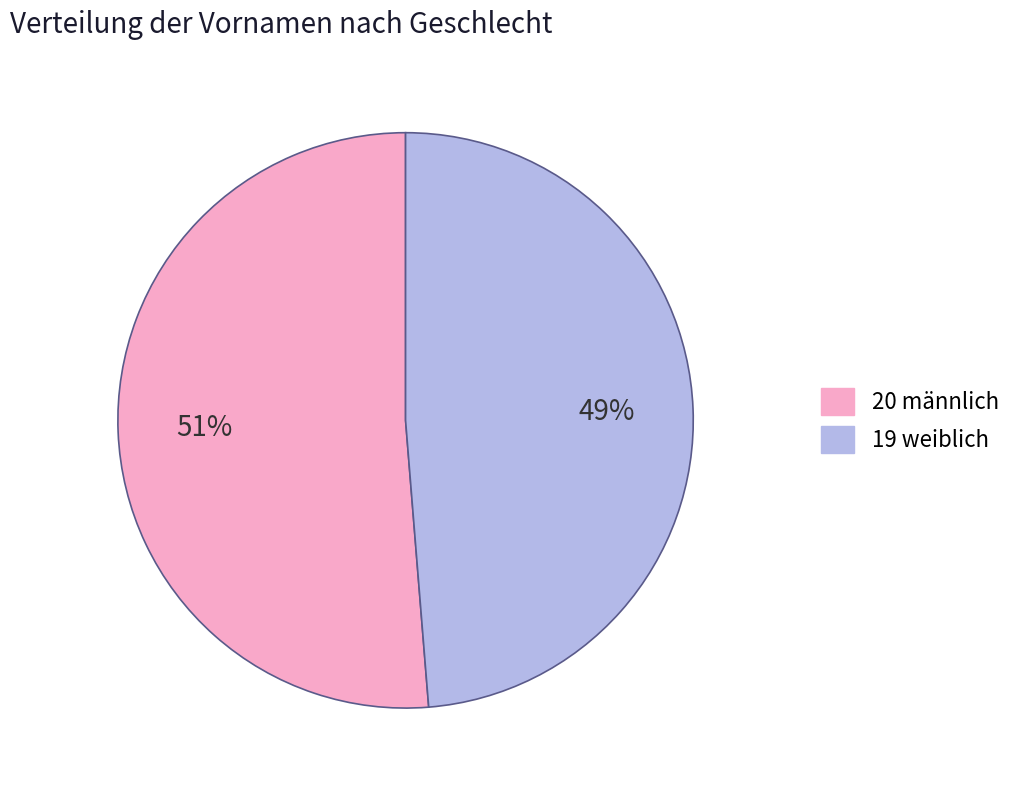

Does any single category account for the majority?

Yes